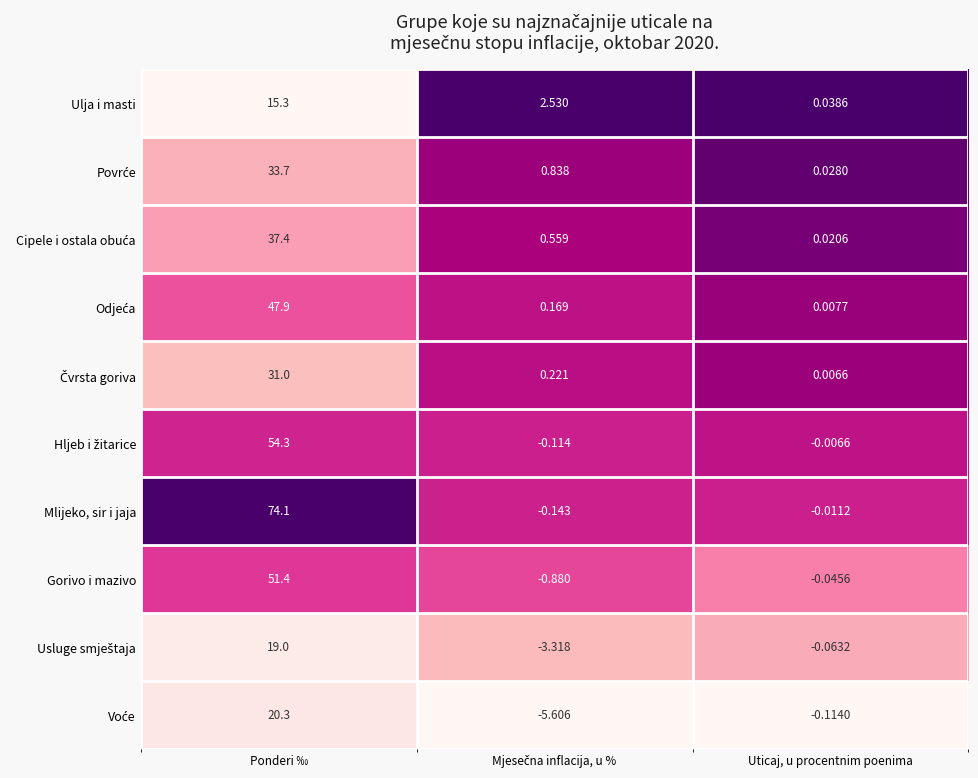

Which series has the largest total across all categories?

Mlijeko, sir i jaja